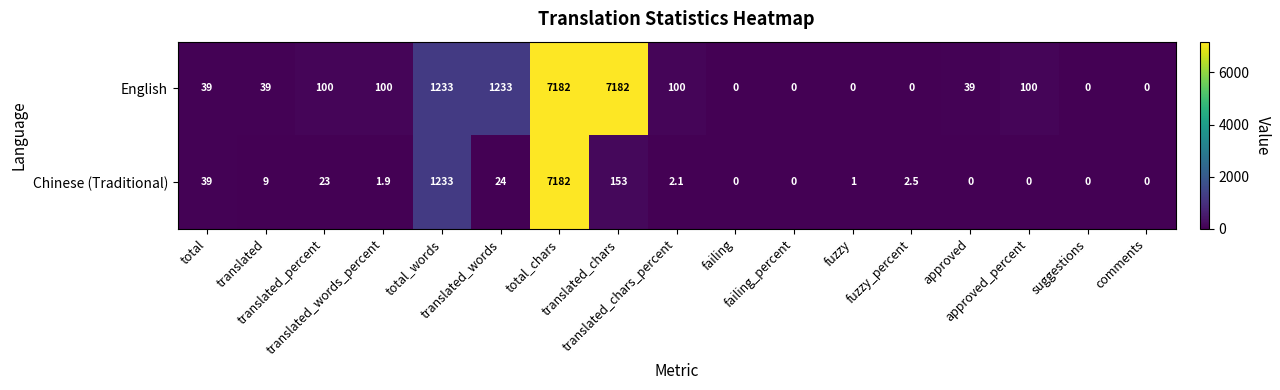

What is the greatest value displayed?

7182.0